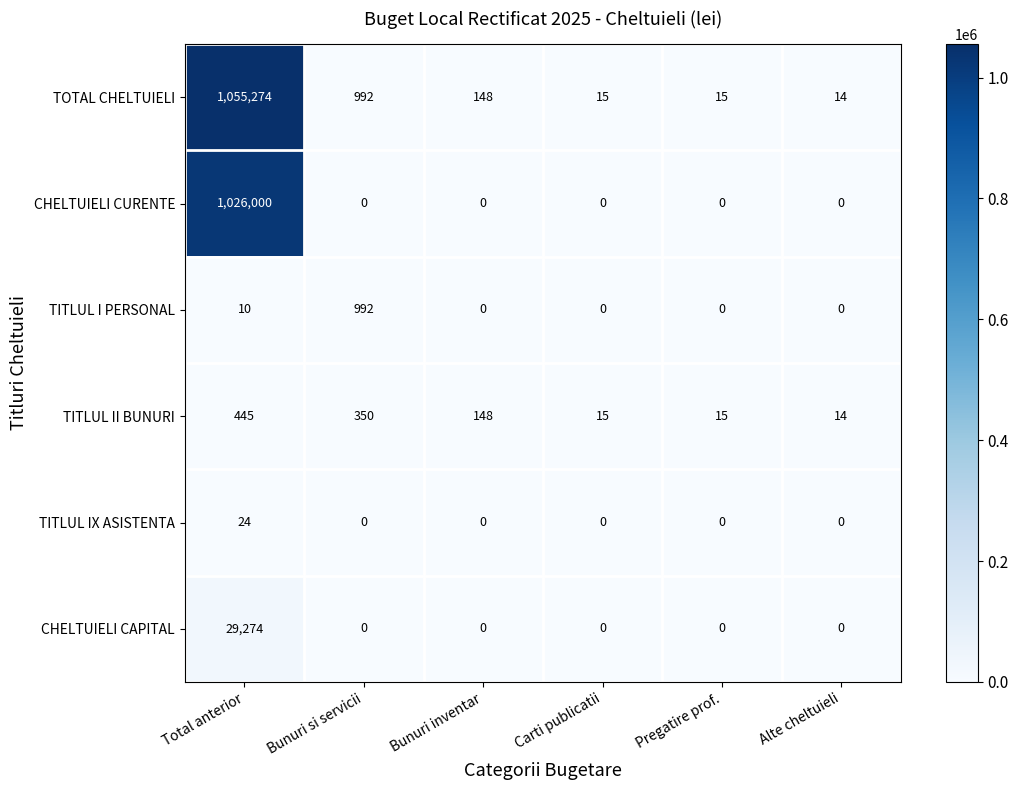

True or false: TITLUL II BUNURI has a value of 91 at Bunuri inventar.

False